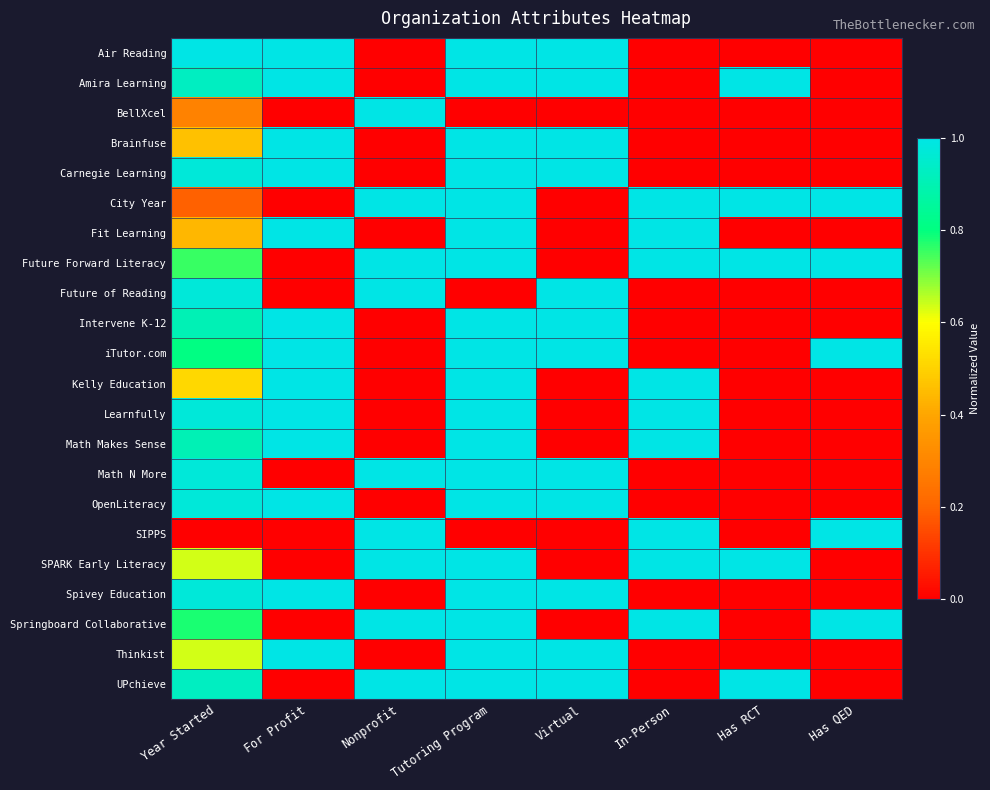

What is the total value across all series at Nonprofit?

9.0